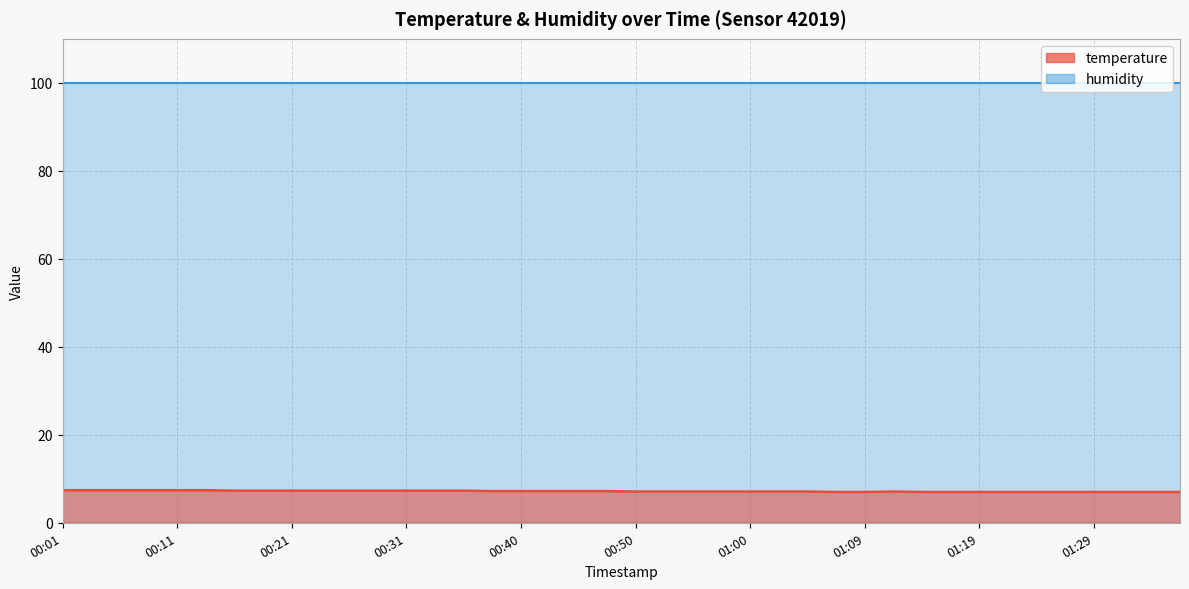

Reading left to right, extract all data points from this chart.

00:01=7.4	00:04=7.4	00:06=7.4	00:09=7.4	00:11=7.4	00:14=7.4	00:16=7.3	00:18=7.3	00:21=7.3	00:23=7.3	00:26=7.3	00:28=7.3	00:31=7.3	00:33=7.3	00:35=7.3	00:38=7.2	00:40=7.2	00:43=7.2	00:45=7.2	00:48=7.2	00:50=7.1	00:52=7.1	00:55=7.1	00:57=7.1	01:00=7.1	01:02=7.1	01:05=7.1	01:07=7.0	01:09=7.0	01:12=7.1	01:14=7.0	01:17=7.0	01:19=7.0	01:22=7.0	01:24=7.0	01:26=7.0	01:29=7.0	01:31=7.0	01:34=7.0	01:36=7.0